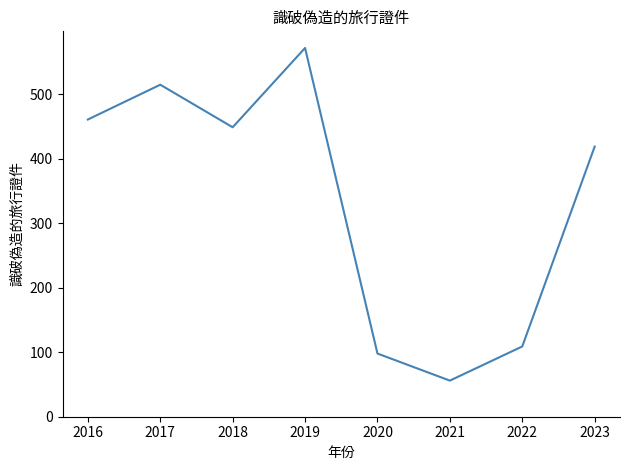

Reading left to right, what are all the values shown in this chart?

2016=461	2017=515	2018=449	2019=572	2020=98	2021=56	2022=109	2023=419